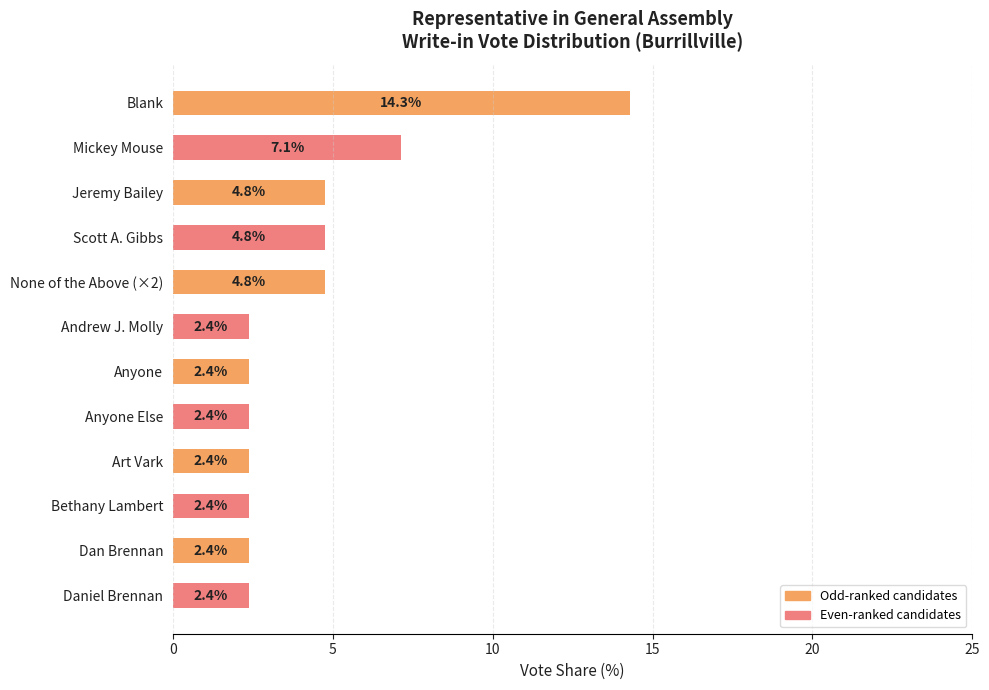

What is the label of the 7th bar from the bottom?

Andrew J. Molly